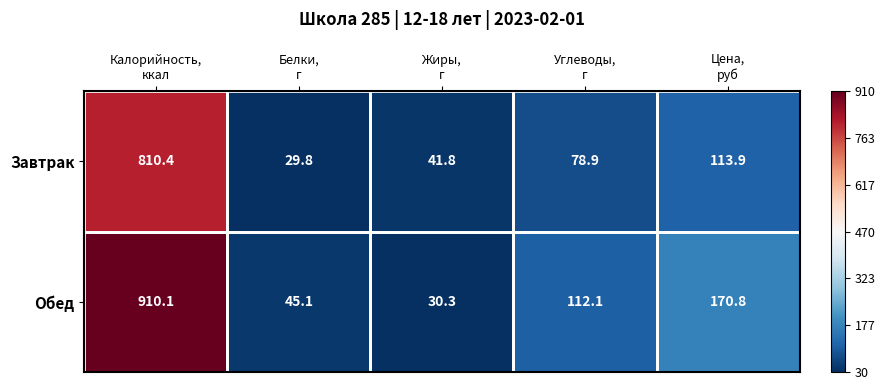

Which series has the largest total across all categories?

Обед